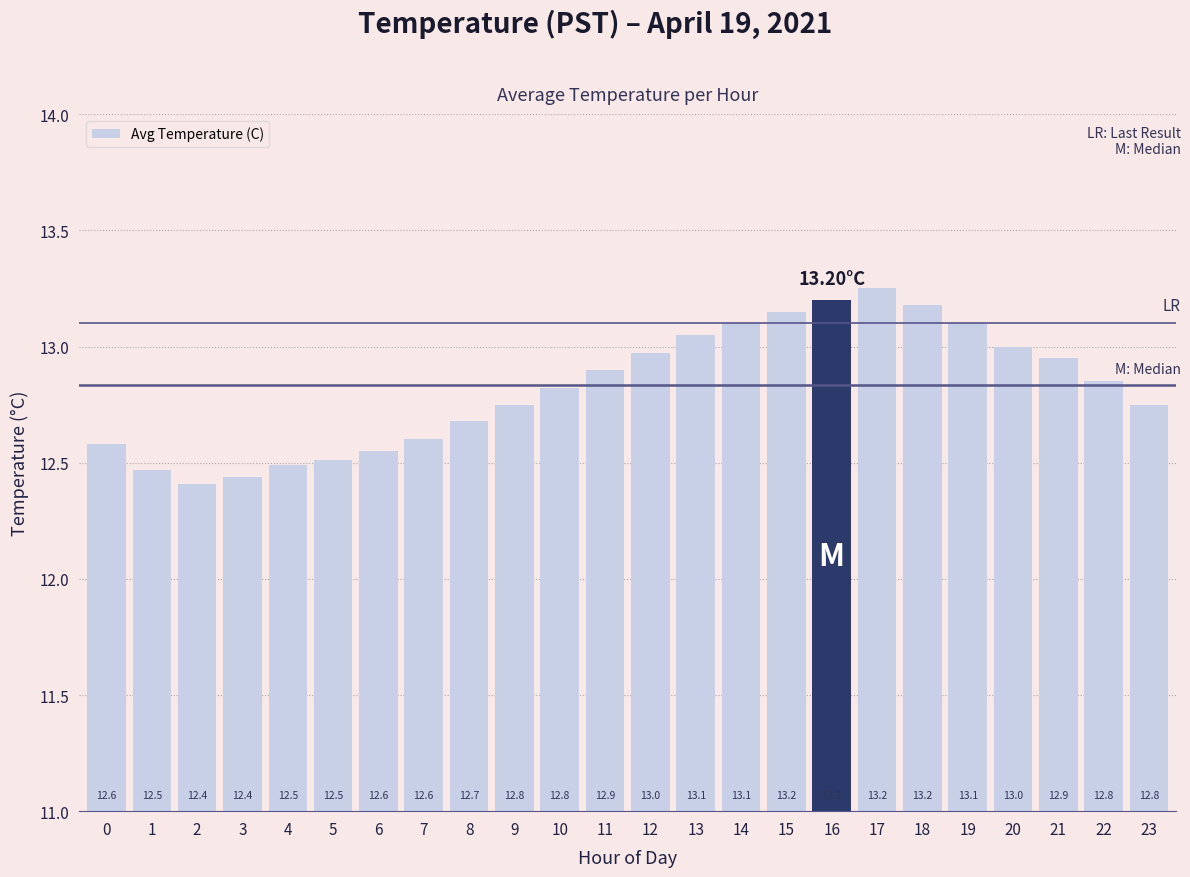

What is the difference between the second highest and minimum values?

0.8